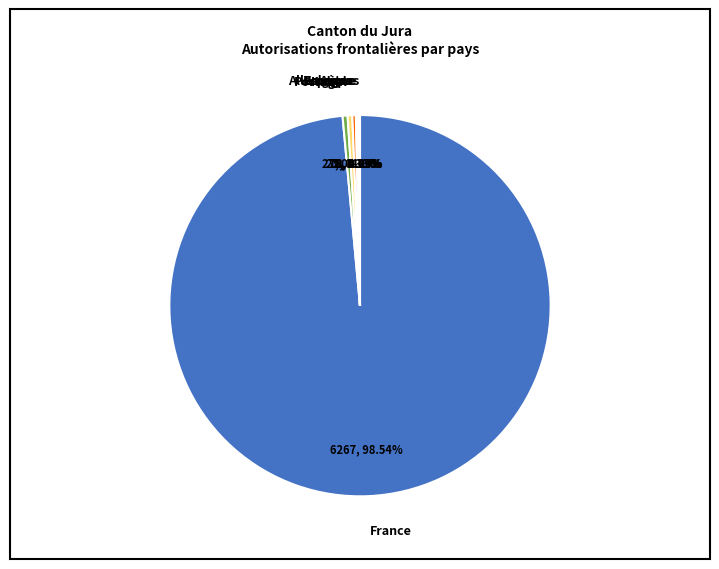

Does France represent more than half of the total?

Yes